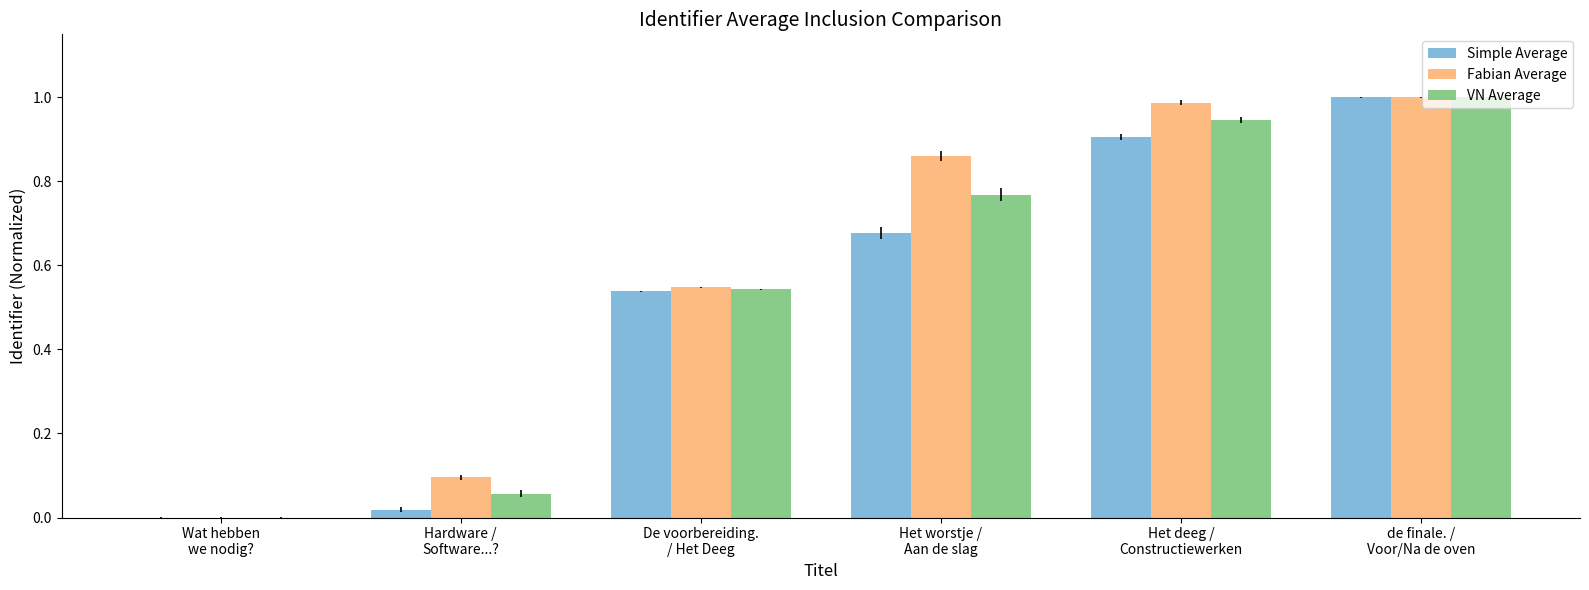

At which label is Simple Average closest to 0?

Wat hebben
we nodig?